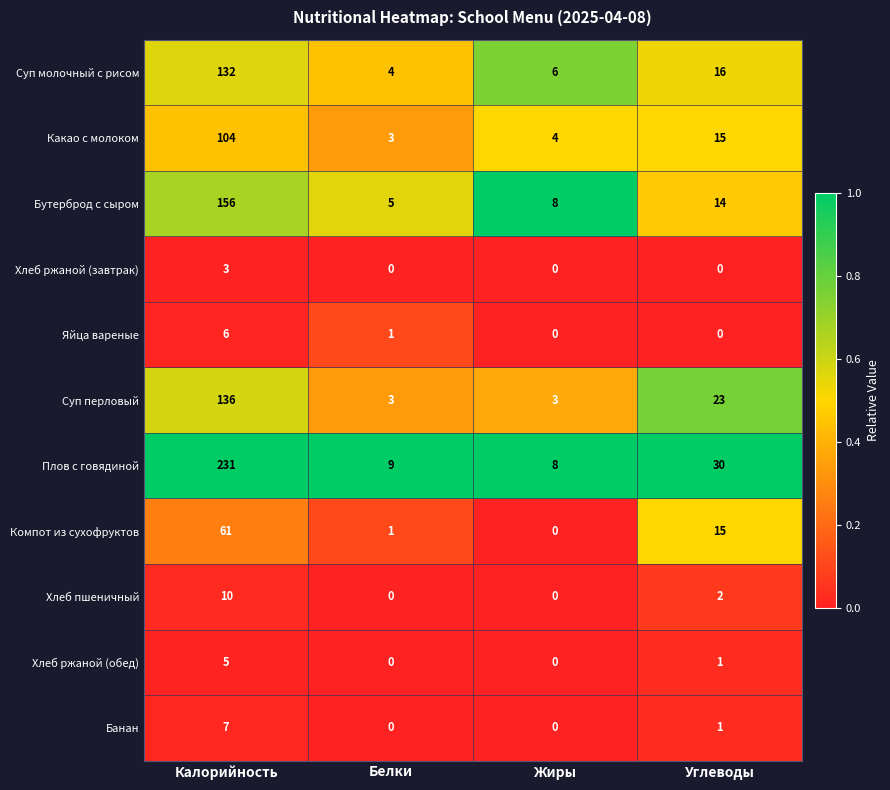

Which category has the highest value in the Хлеб ржаной (обед) series?

Калорийность